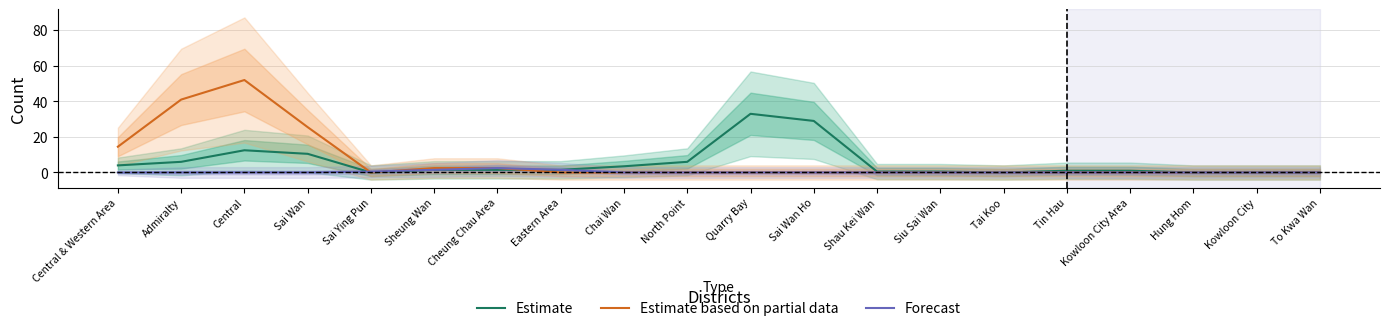

Reading right to left, extract all data points from this chart.

Estimate: To Kwa Wan=0.0	Kowloon City=0.0	Hung Hom=0.0	Kowloon City Area=1.0	Tin Hau=1.0	Tai Koo=0.0	Siu Sai Wan=0.5	Shau Kei Wan=0.5	Sai Wan Ho=29.0	Quarry Bay=33.0	North Point=6.0	Chai Wan=3.5	Eastern Area=1.5	Cheung Chau Area=1.5	Sheung Wan=1.5	Sai Ying Pun=0.0	Sai Wan=10.5	Central=12.5	Admiralty=6.0	Central & Western Area=4.0
Estimate based on partial data: To Kwa Wan=0.0	Kowloon City=0.0	Hung Hom=0.0	Kowloon City Area=0.0	Tin Hau=0.0	Tai Koo=0.0	Siu Sai Wan=0.0	Shau Kei Wan=0.0	Sai Wan Ho=0.0	Quarry Bay=0.0	North Point=0.0	Chai Wan=0.0	Eastern Area=0.0	Cheung Chau Area=2.5	Sheung Wan=2.5	Sai Ying Pun=0.0	Sai Wan=25.5	Central=52.0	Admiralty=41.0	Central & Western Area=14.5
Forecast: To Kwa Wan=0.0	Kowloon City=0.0	Hung Hom=0.0	Kowloon City Area=0.0	Tin Hau=0.0	Tai Koo=0.0	Siu Sai Wan=0.0	Shau Kei Wan=0.0	Sai Wan Ho=0.0	Quarry Bay=0.0	North Point=0.0	Chai Wan=0.0	Eastern Area=1.5	Cheung Chau Area=2.5	Sheung Wan=1.5	Sai Ying Pun=0.5	Sai Wan=0.0	Central=0.0	Admiralty=0.0	Central & Western Area=0.0